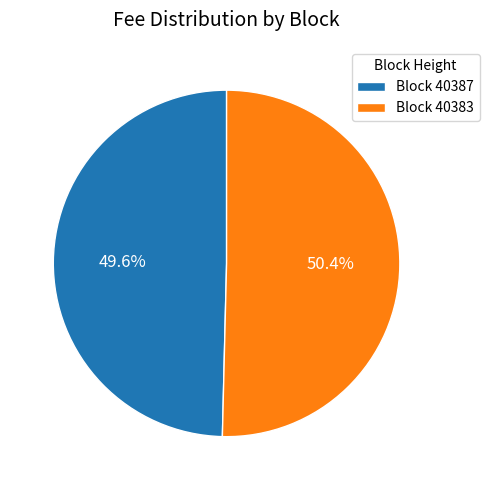

Between Block 40387 and Block 40383, which is larger?

Block 40383